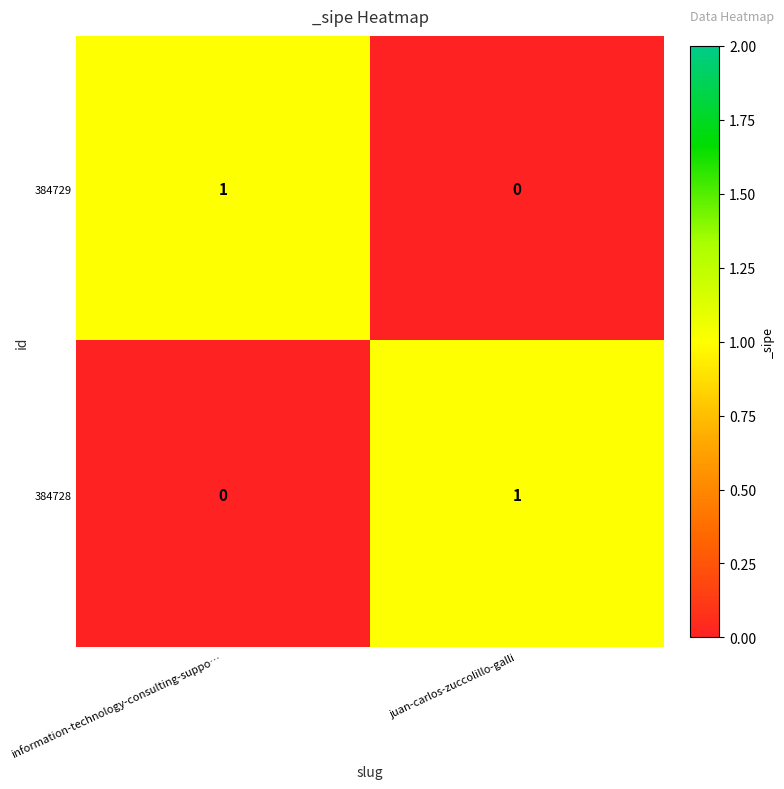

Is it true that 384728 equals 0 at juan-carlos-zuccolillo-galli?

False